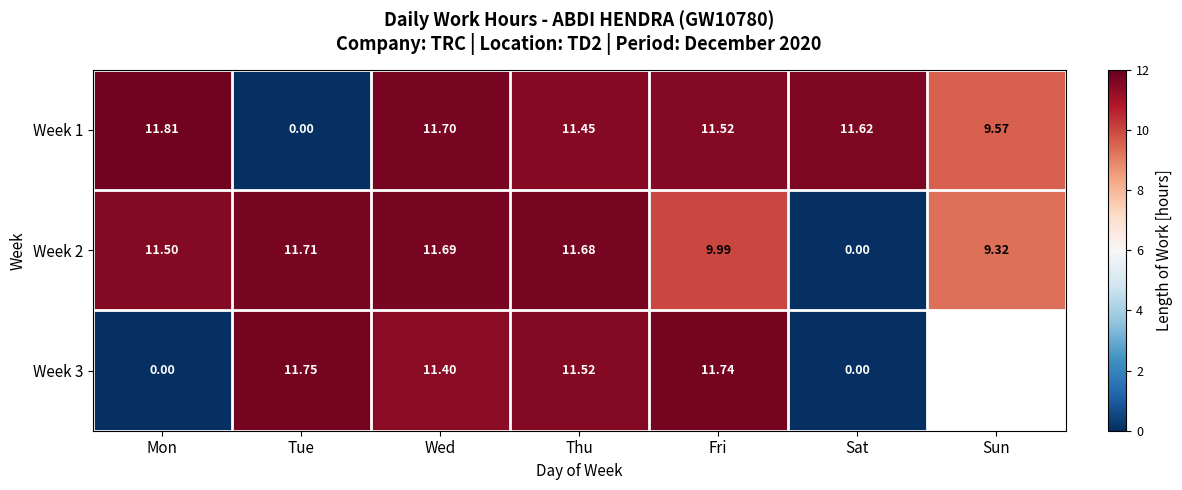

Is the value of Week 3 at Sat greater than the value of Week 1 at Sun?

No